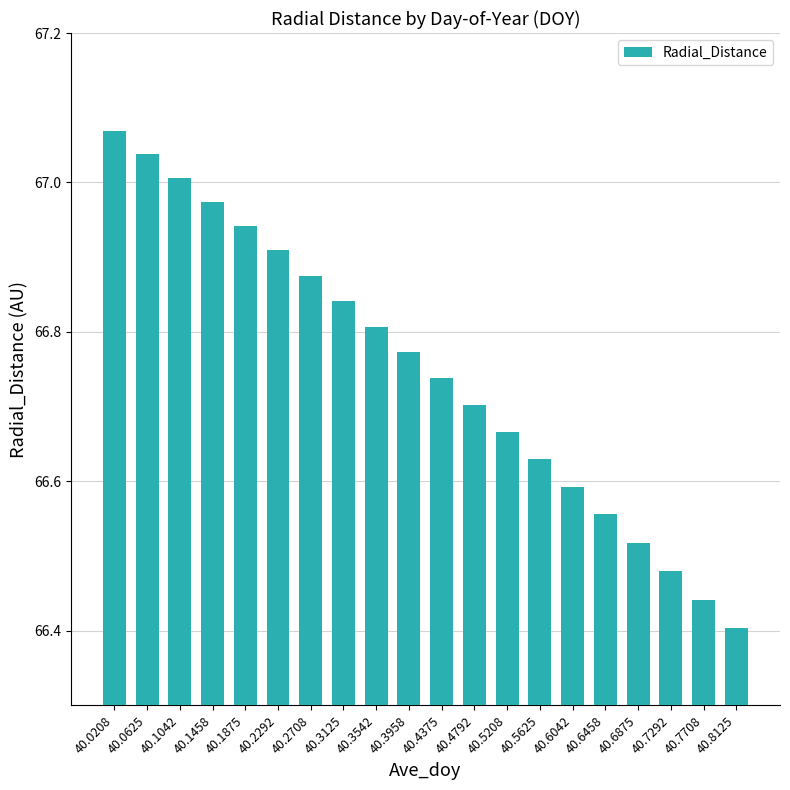

Which label corresponds to the largest value in the chart?

40.0208